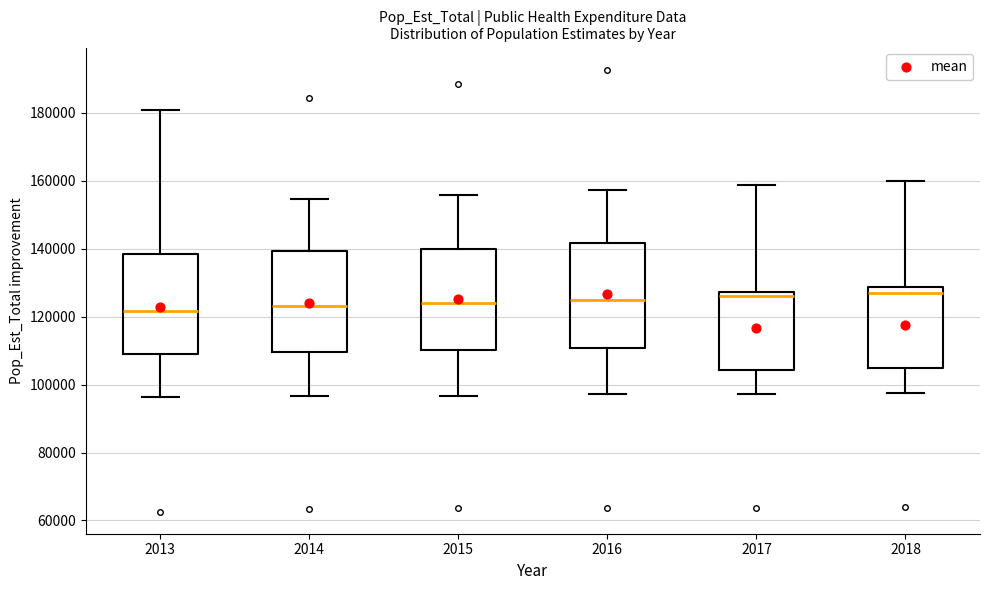

Reading left to right, transcribe this box plot: for each box, give where its median line is, the range the box spans, and where its two whiskers end, as read against the y-axis. The values are not printed on the chart, so give them approximately, as read against the axis.

2013: median 122000, box 108000 to 138000, whiskers 96000 to 180000
2014: median 124000, box 110000 to 140000, whiskers 96000 to 154000
2015: median 124000, box 110000 to 140000, whiskers 96000 to 156000
2016: median 124000, box 110000 to 142000, whiskers 98000 to 158000
2017: median 126000, box 104000 to 128000, whiskers 98000 to 158000
2018: median 126000, box 104000 to 128000, whiskers 98000 to 160000